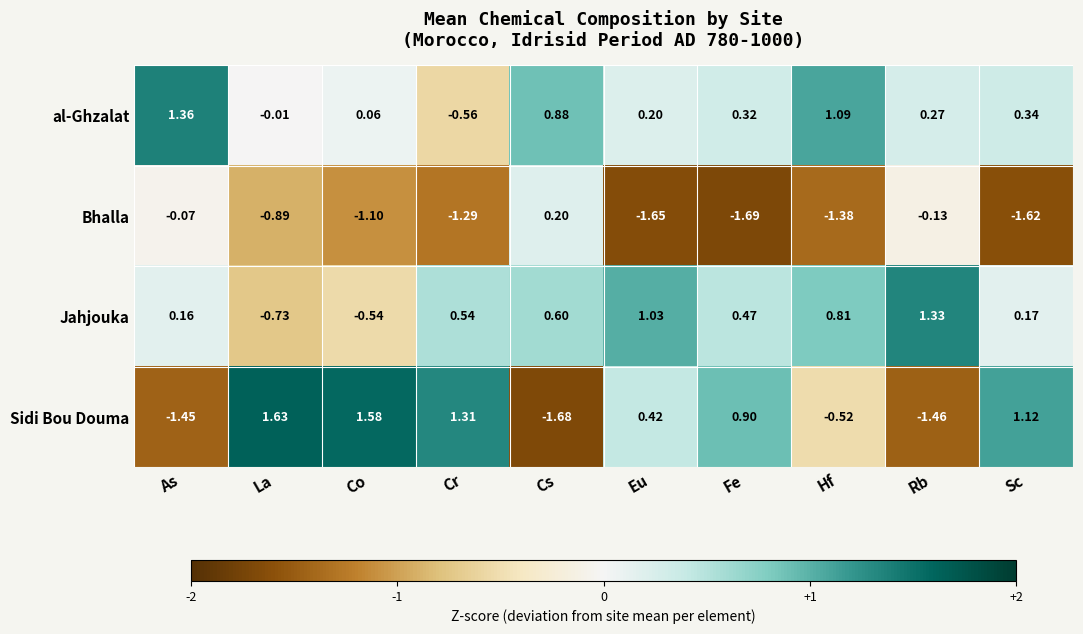

Which category has the highest value in the Sidi Bou Douma series?

La